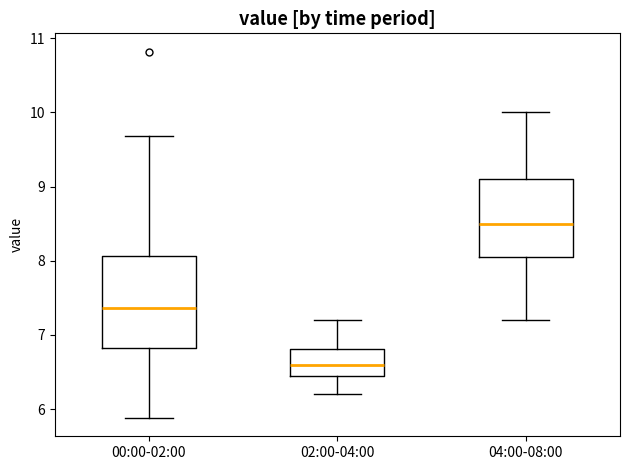

Which box's median line is the lowest?

02:00-04:00